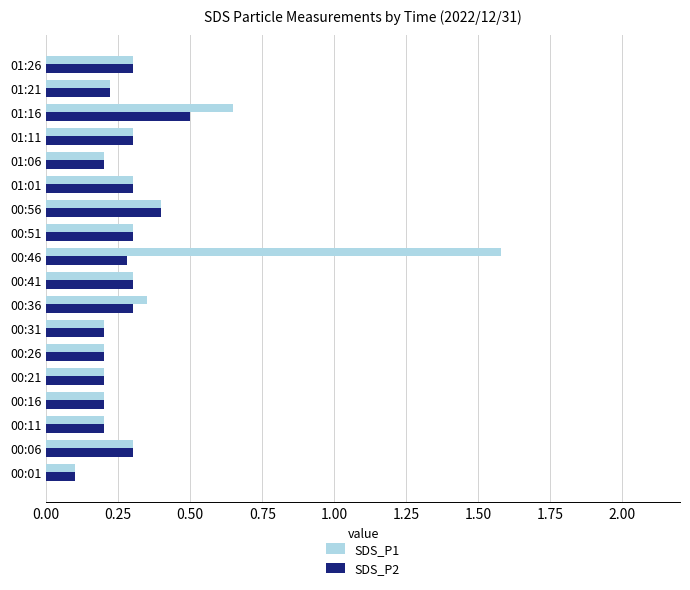

Which series has the largest total across all categories?

SDS_P1